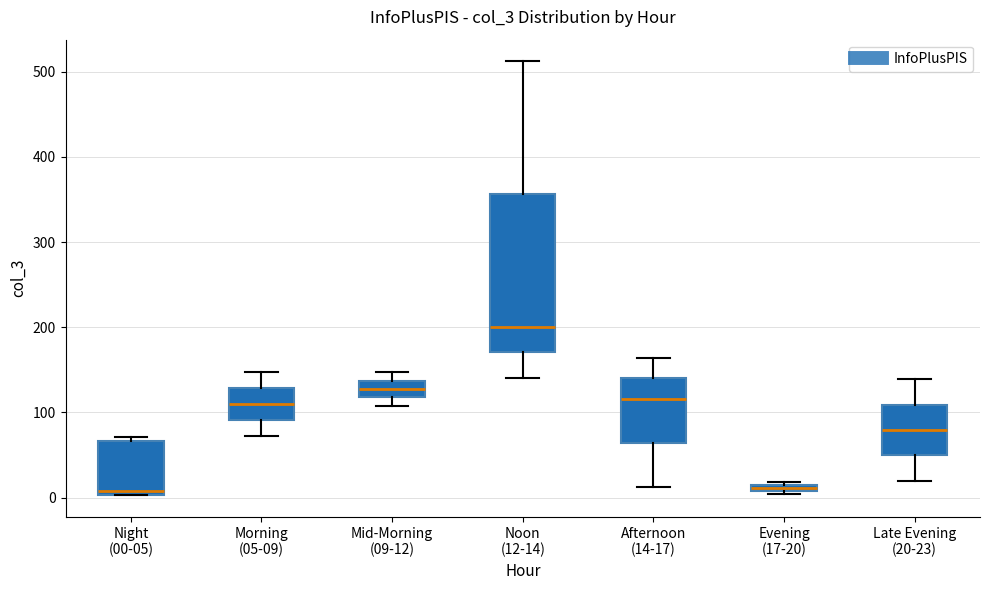

Comparing the boxes themselves (not the whiskers), which one is the tallest?

Noon (12-14)